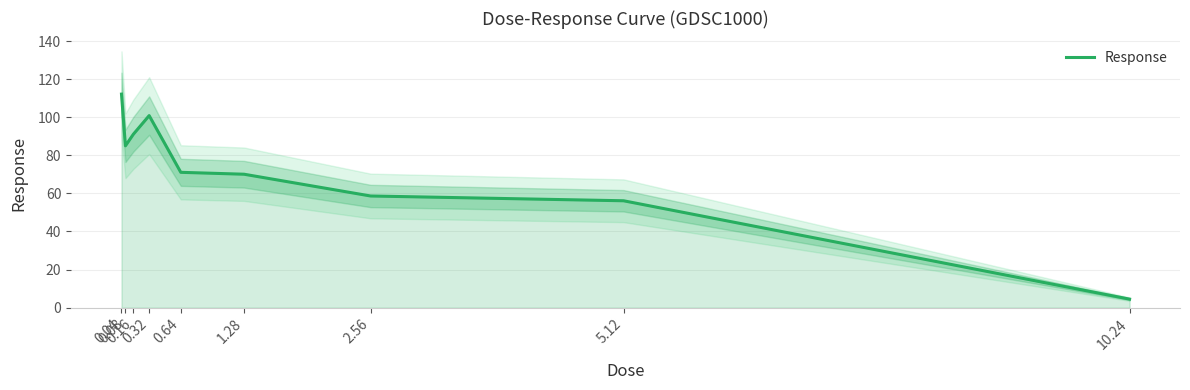

Does the chart display data point markers on the line(s)?

No